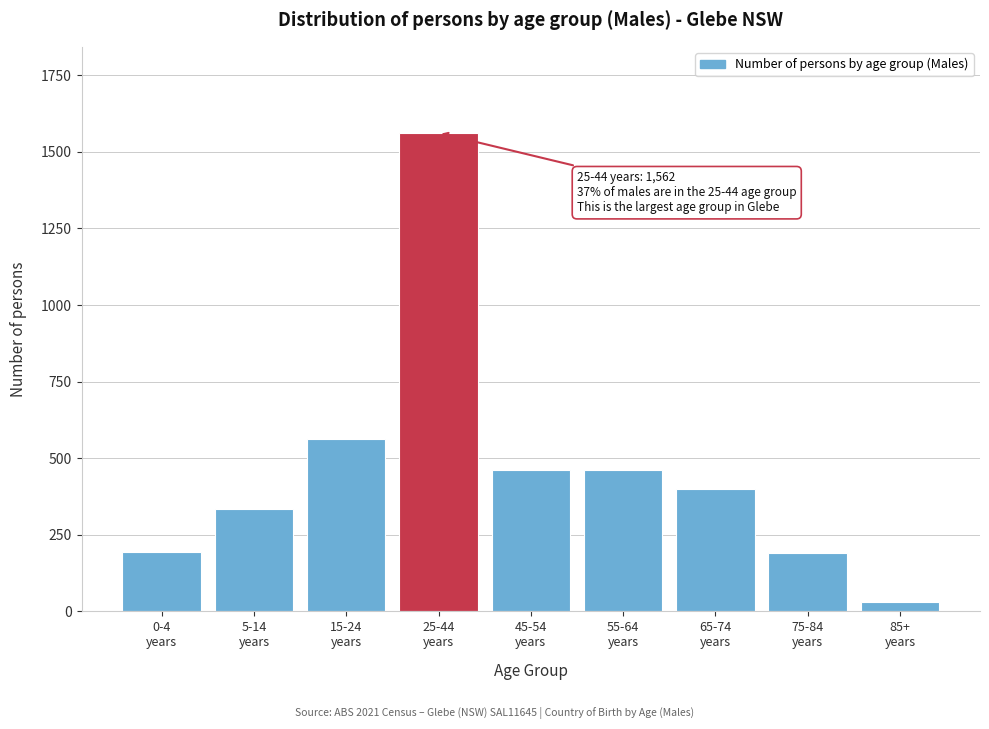

What is the difference between the second highest and second lowest values?

372